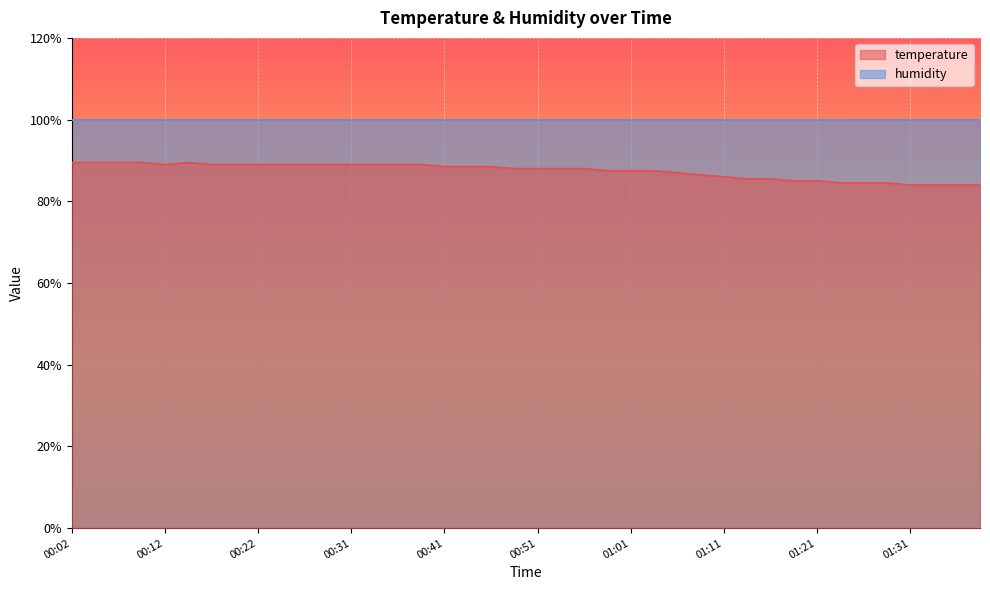

What is the change in value from 00:02 to 01:01?

-2.0